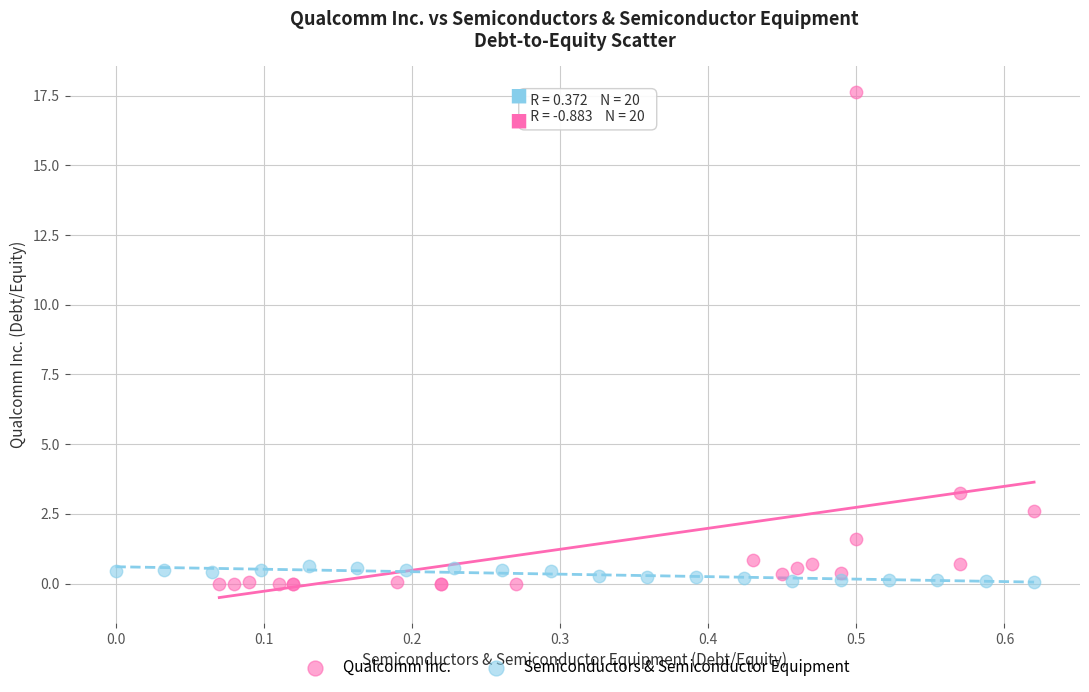

Which series reaches the maximum Y coordinate?

Qualcomm Inc.